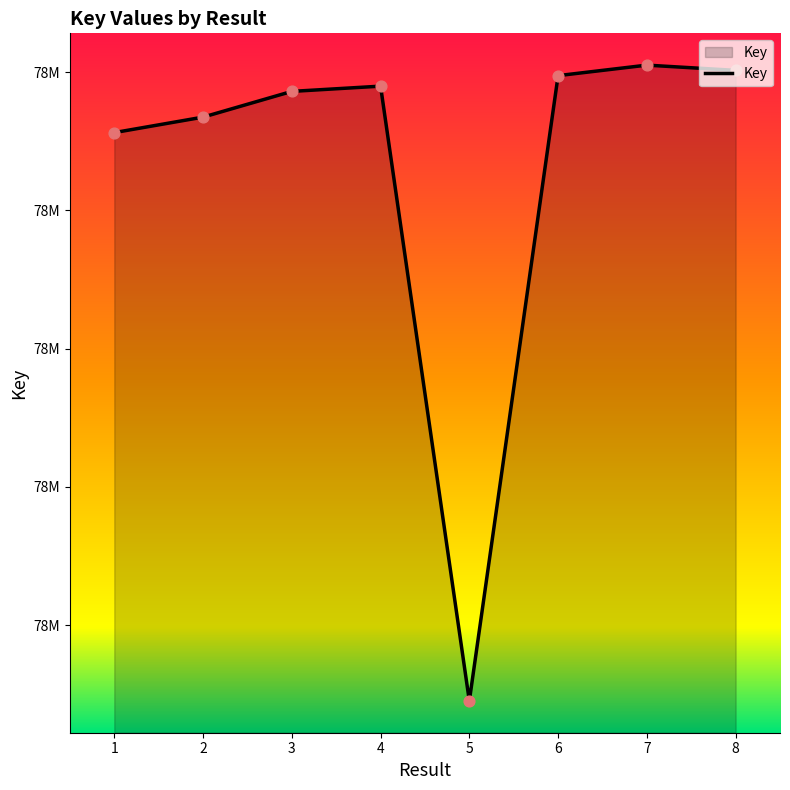

Which has a higher value, 4 or 2?

4